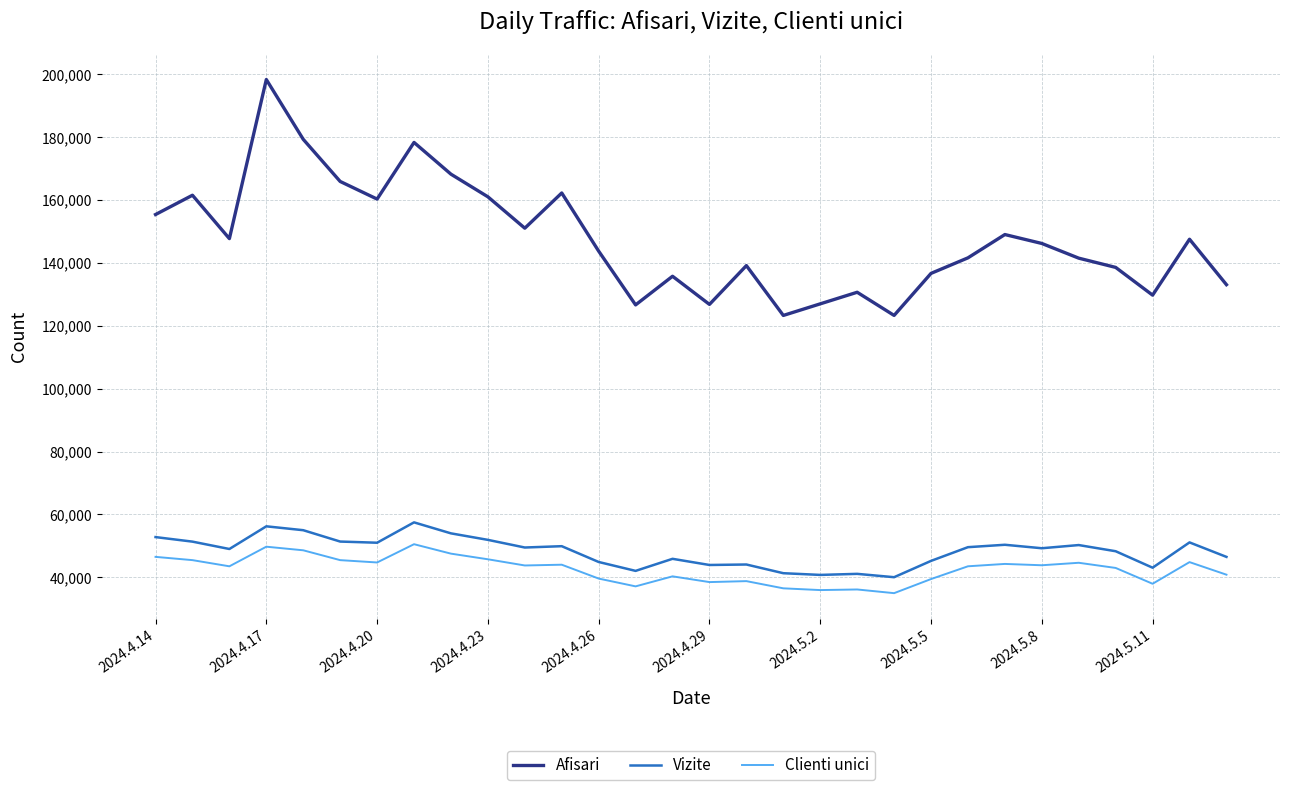

True or false: Vizite has more than 1 interior local peaks.

True